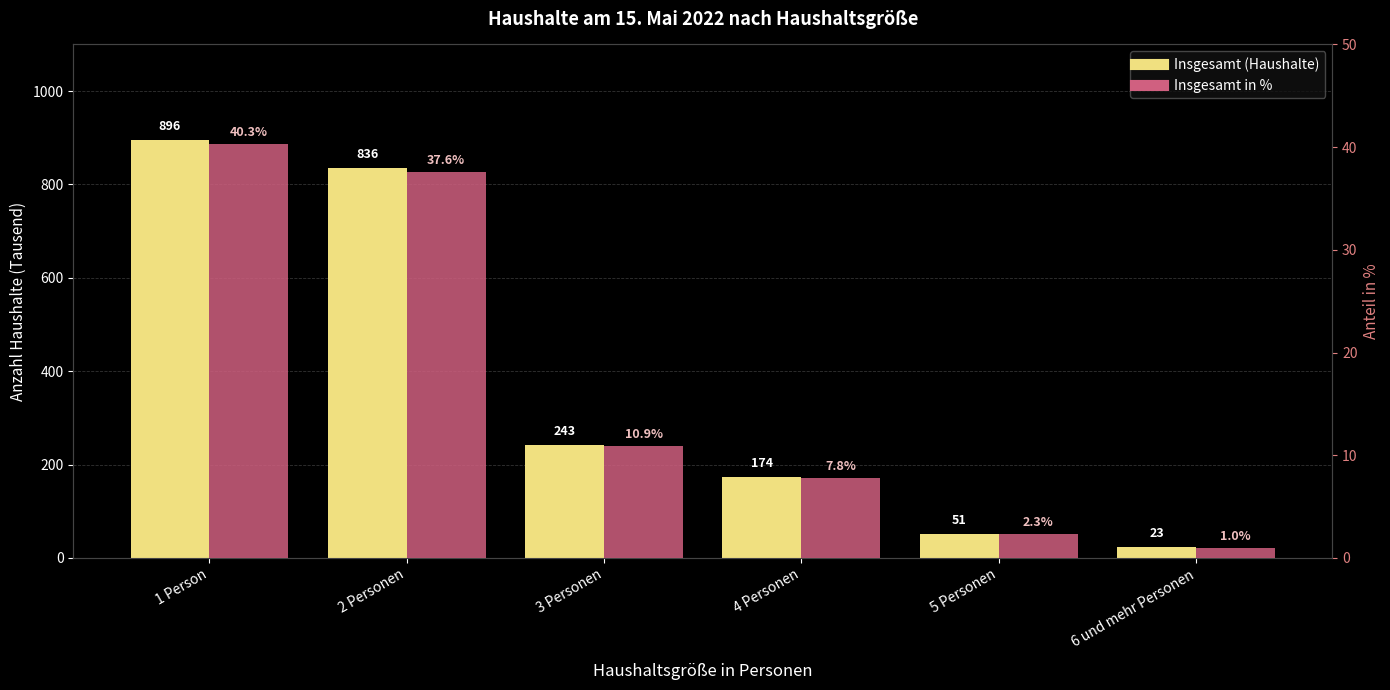

What position from the left is 1 Person?

1